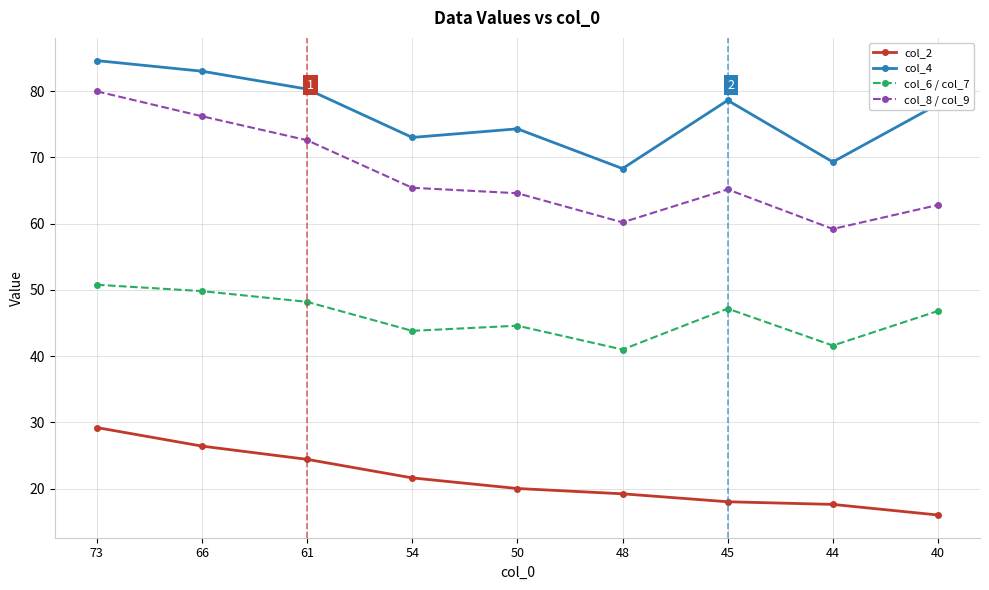

True or false: col_4 has a value of 43.4 at 45.

False